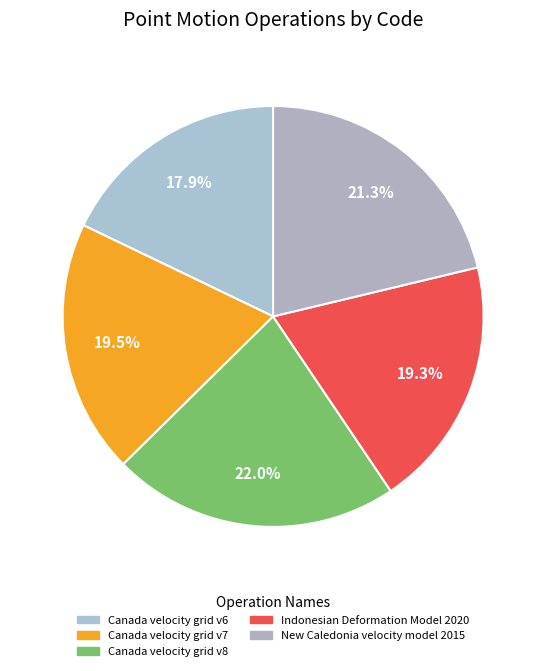

The Canada velocity grid v7 slice represents 20% of the pie. True or false?

True